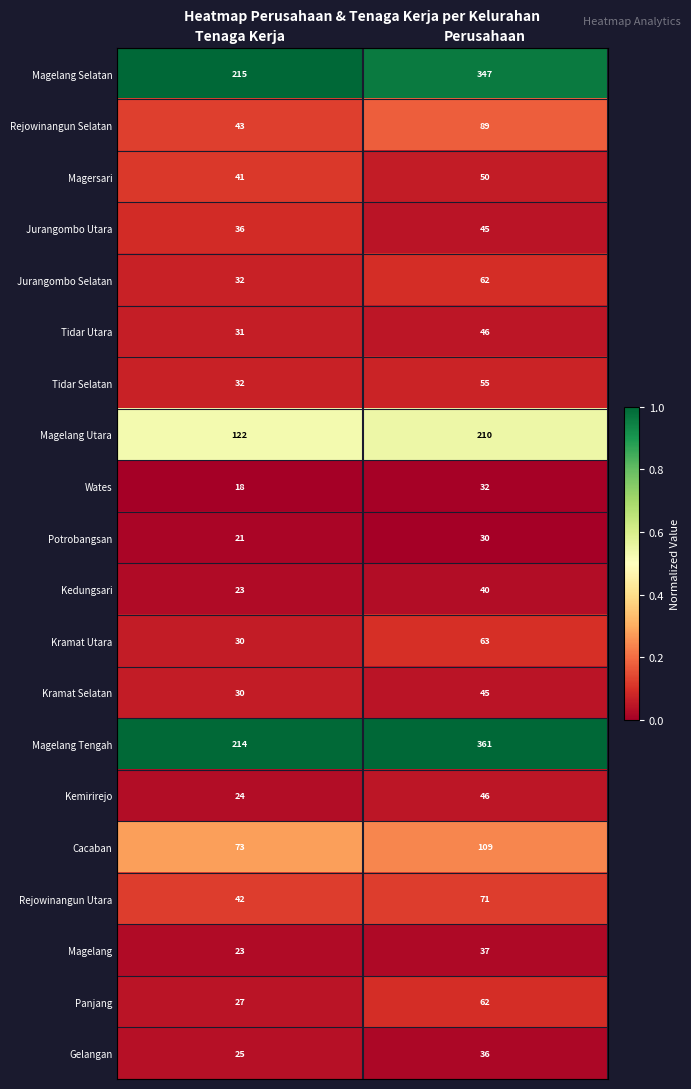

True or false: Kramat Selatan has a value of 45 at Perusahaan.

True